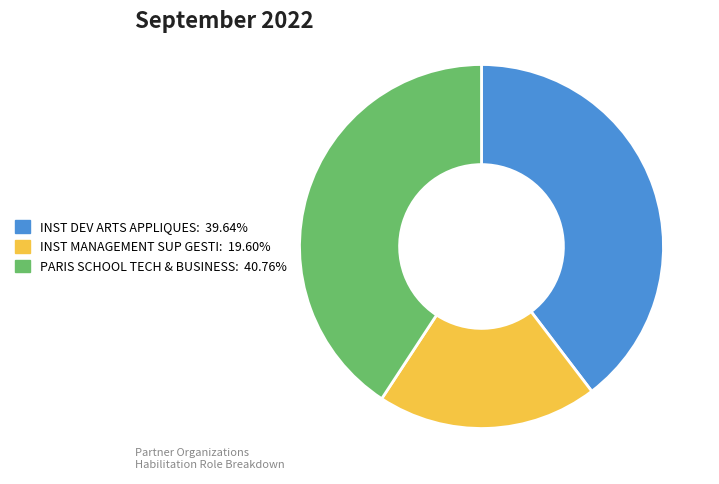

Does any single category account for the majority?

No